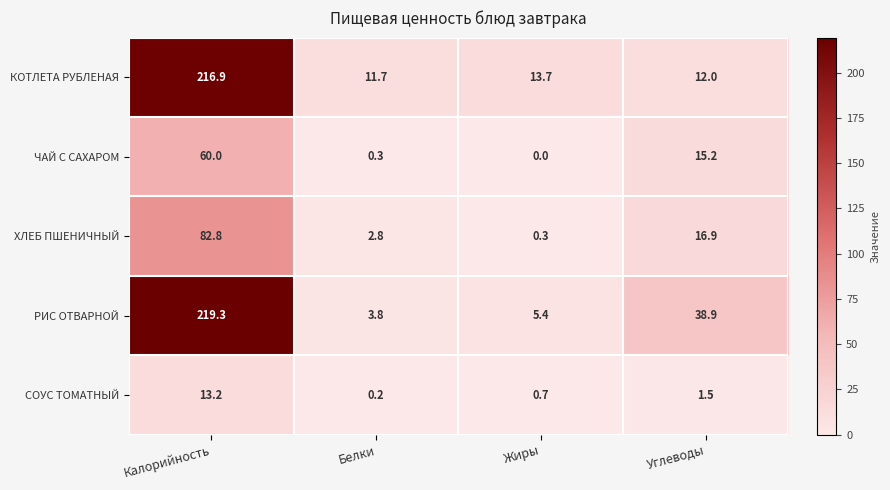

The РИС ОТВАРНОЙ series shows 53.0 at Углеводы. True or false?

False